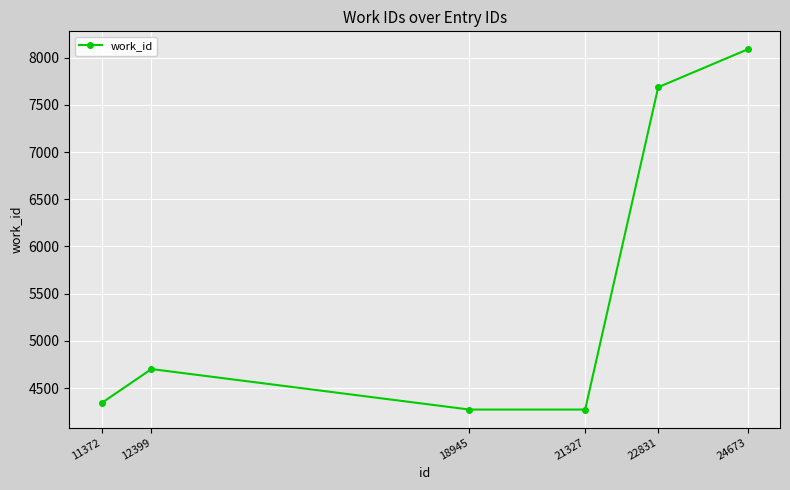

Read the value at 22831.

7687